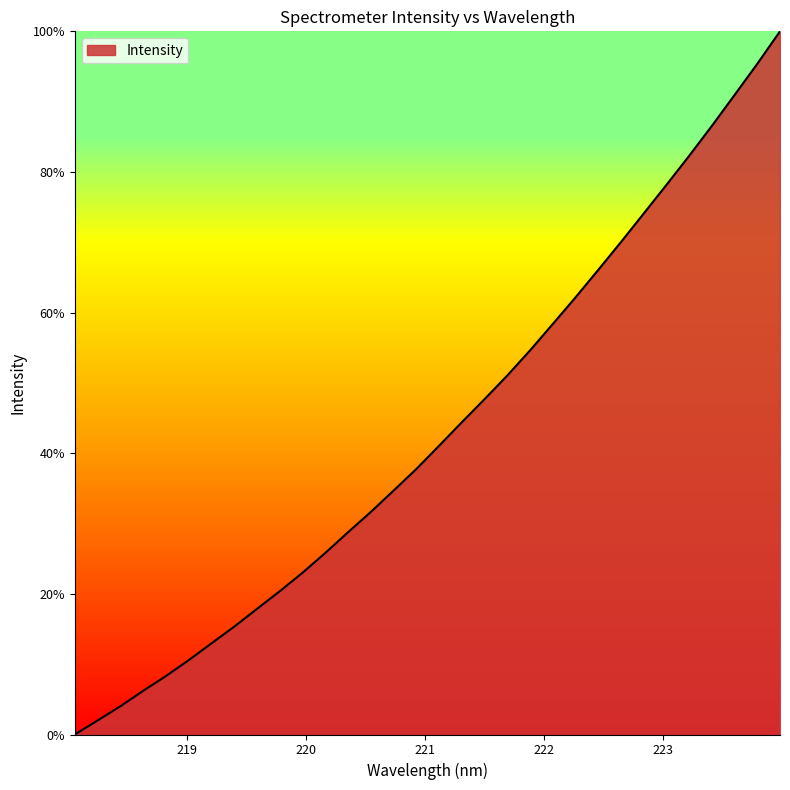

What is the greatest value displayed?

100.0